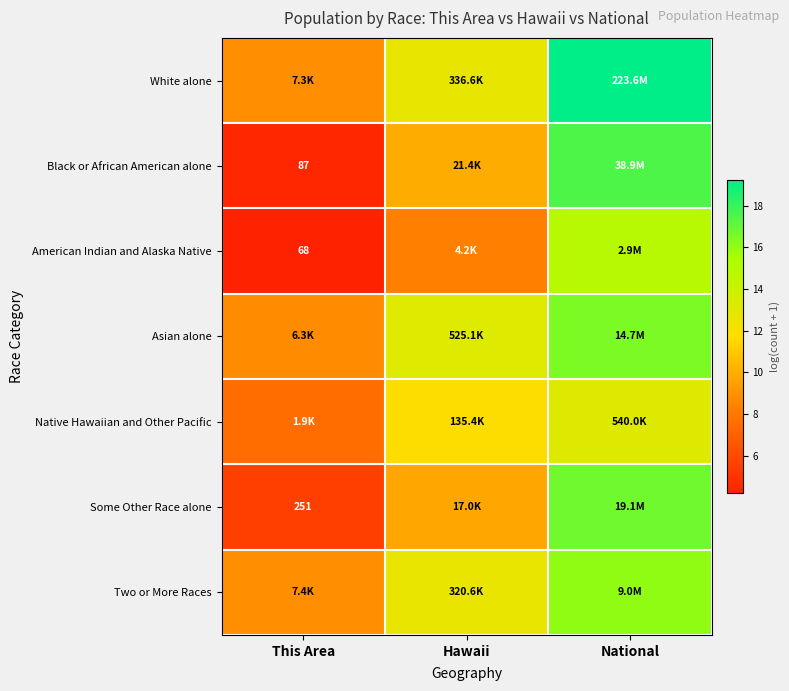

What is the greatest value displayed?

19.2